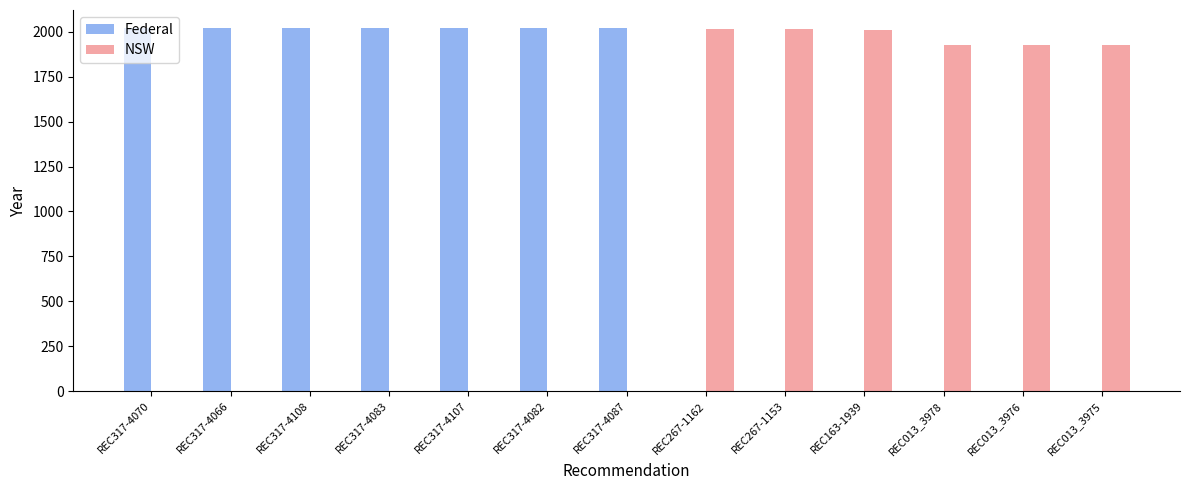

What is the sum of all NSW values?

11820